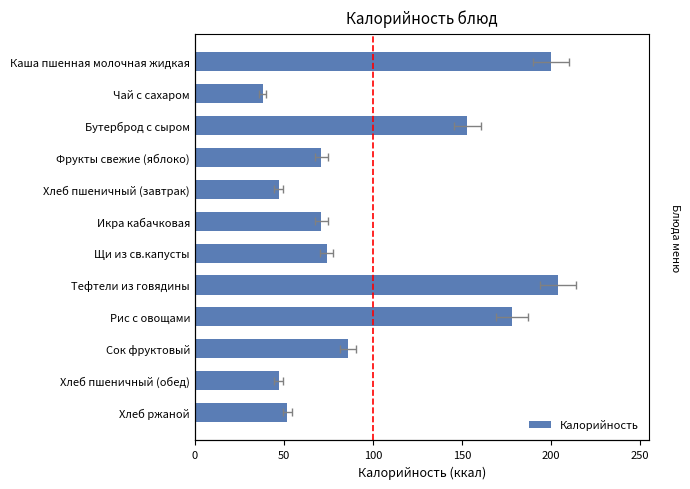

What is the difference between the maximum and minimum values?

166